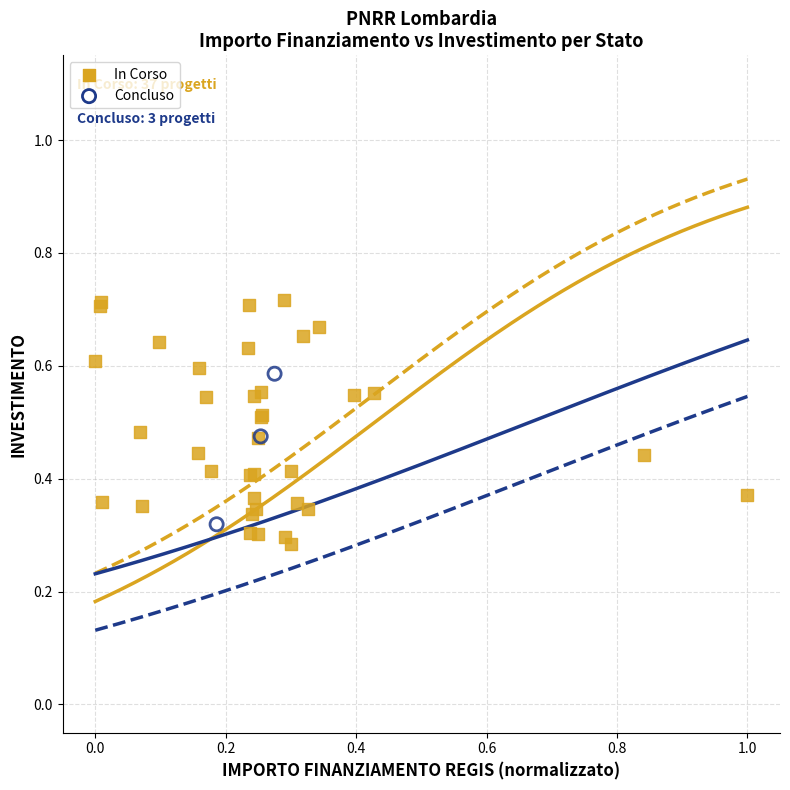

Which series has the largest Y range (max minus min)?

In Corso